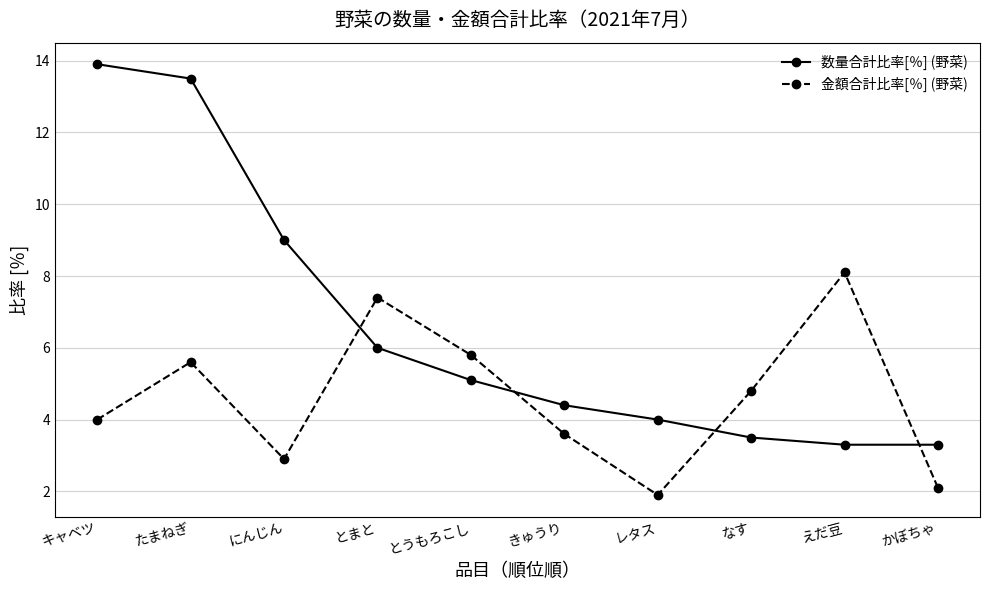

Reading right to left, transcribe all the data shown in this chart.

数量合計比率[％] (野菜): 3.3	3.3	3.5	4.0	4.4	5.1	6.0	9.0	13.5	13.9
金額合計比率[％] (野菜): 2.1	8.1	4.8	1.9	3.6	5.8	7.4	2.9	5.6	4.0